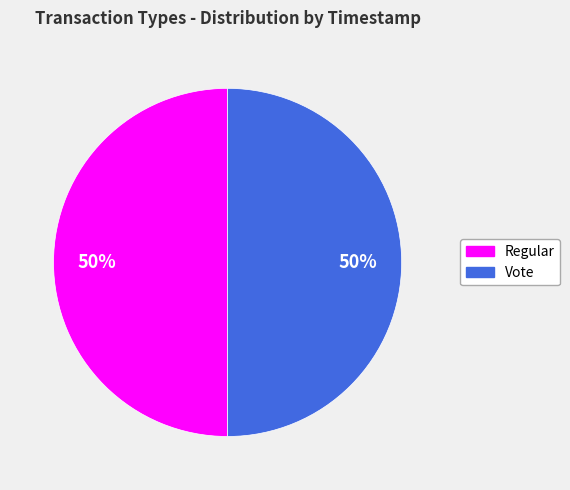

To the nearest percent, what is the combined percentage of Regular and Vote?

100%